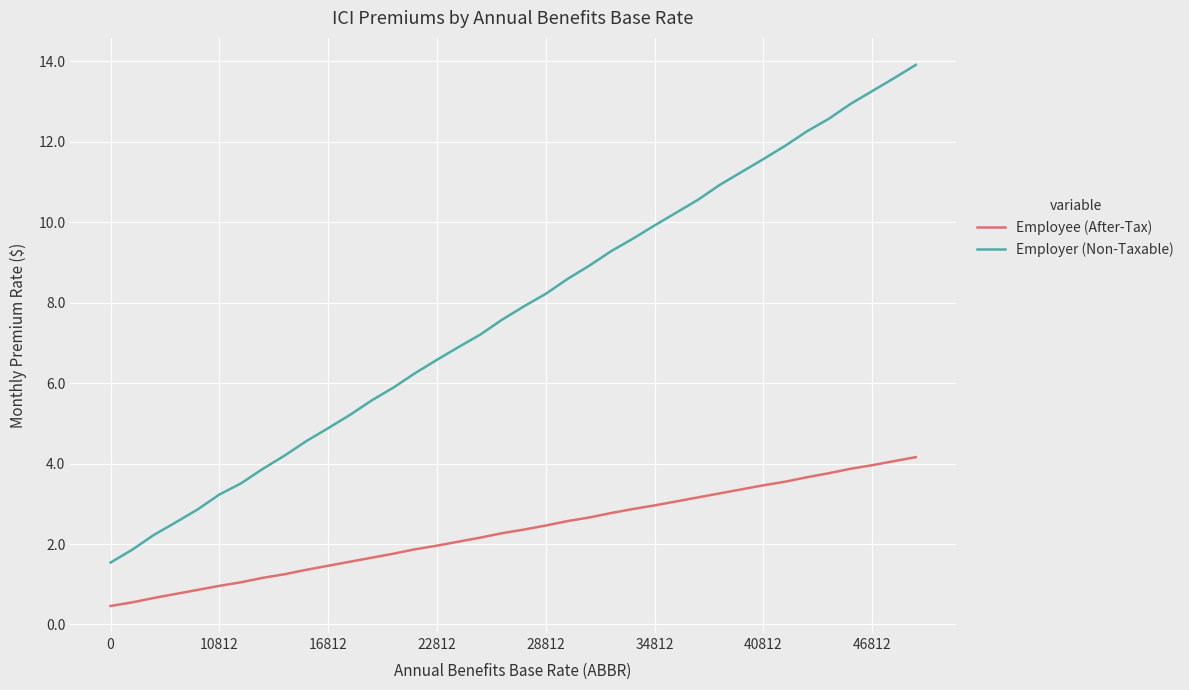

Which series has the largest total across all categories?

Employer (Non-Taxable)